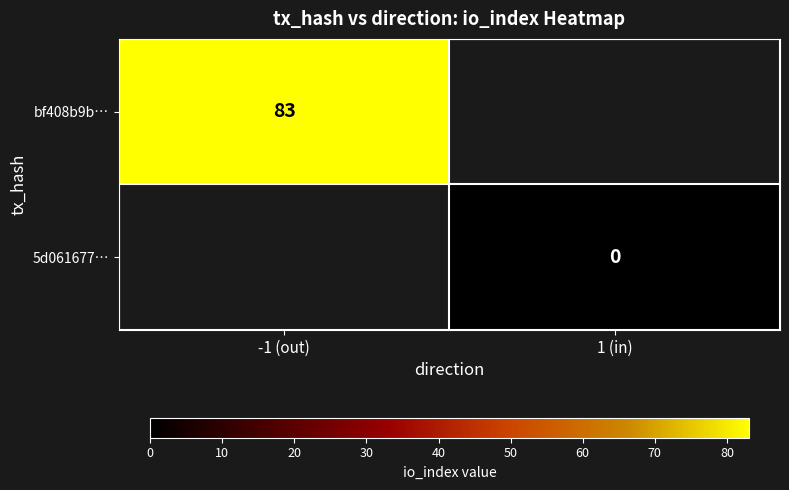

True or false: bf408b9b… has a value of 83 at -1 (out).

True